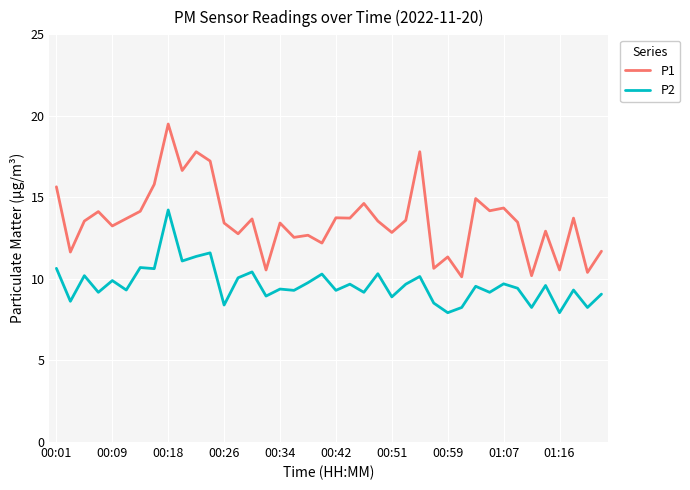

In P2, how many points are lower than both neighbors (excluding endpoints)?

16